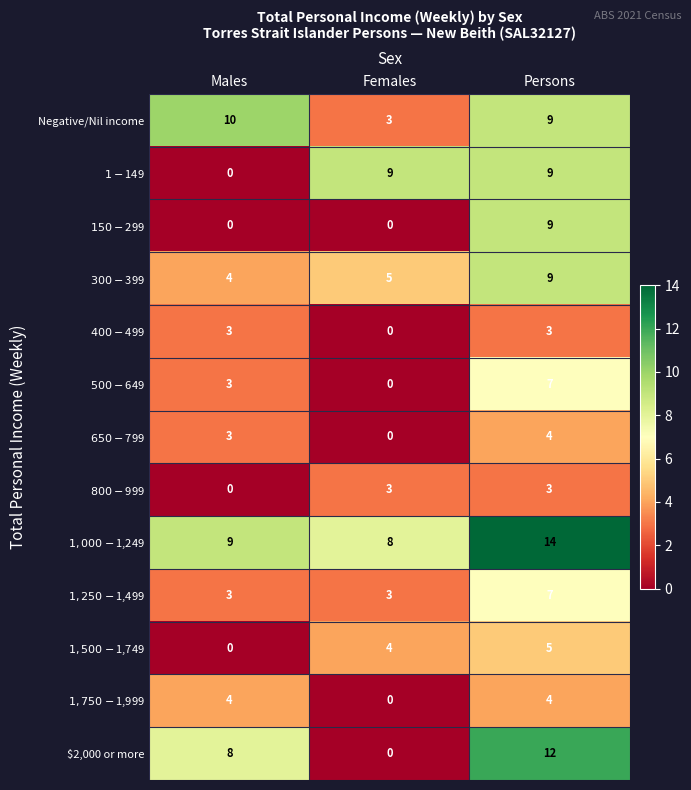

Which series has the widest spread of values?

$2,000 or more